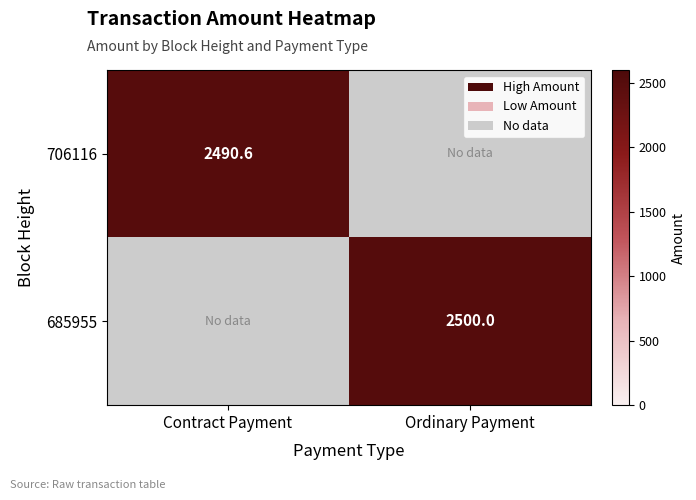

Count the number of data series in this chart.

2